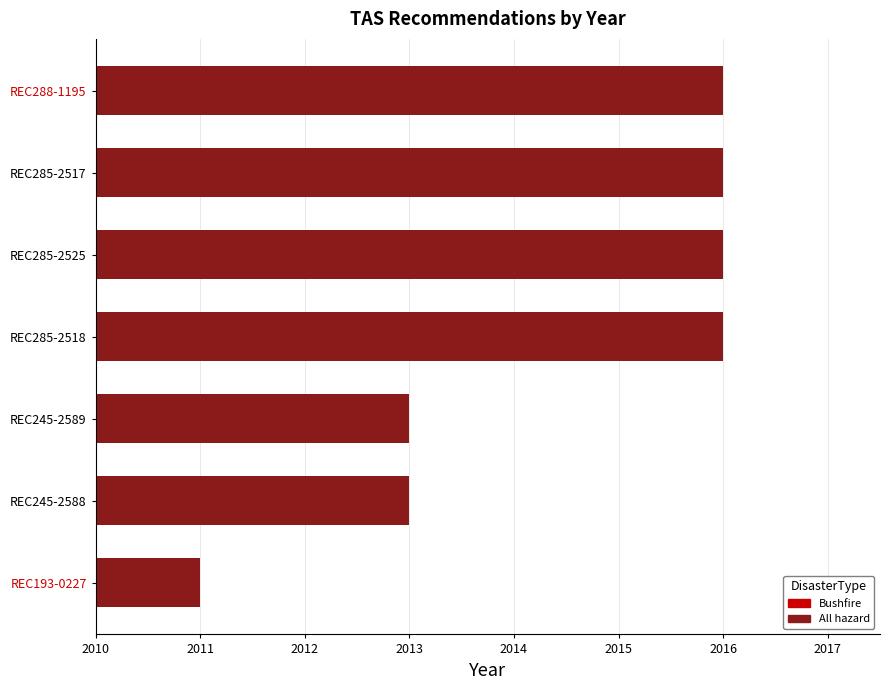

Does the chart contain any negative values?

No